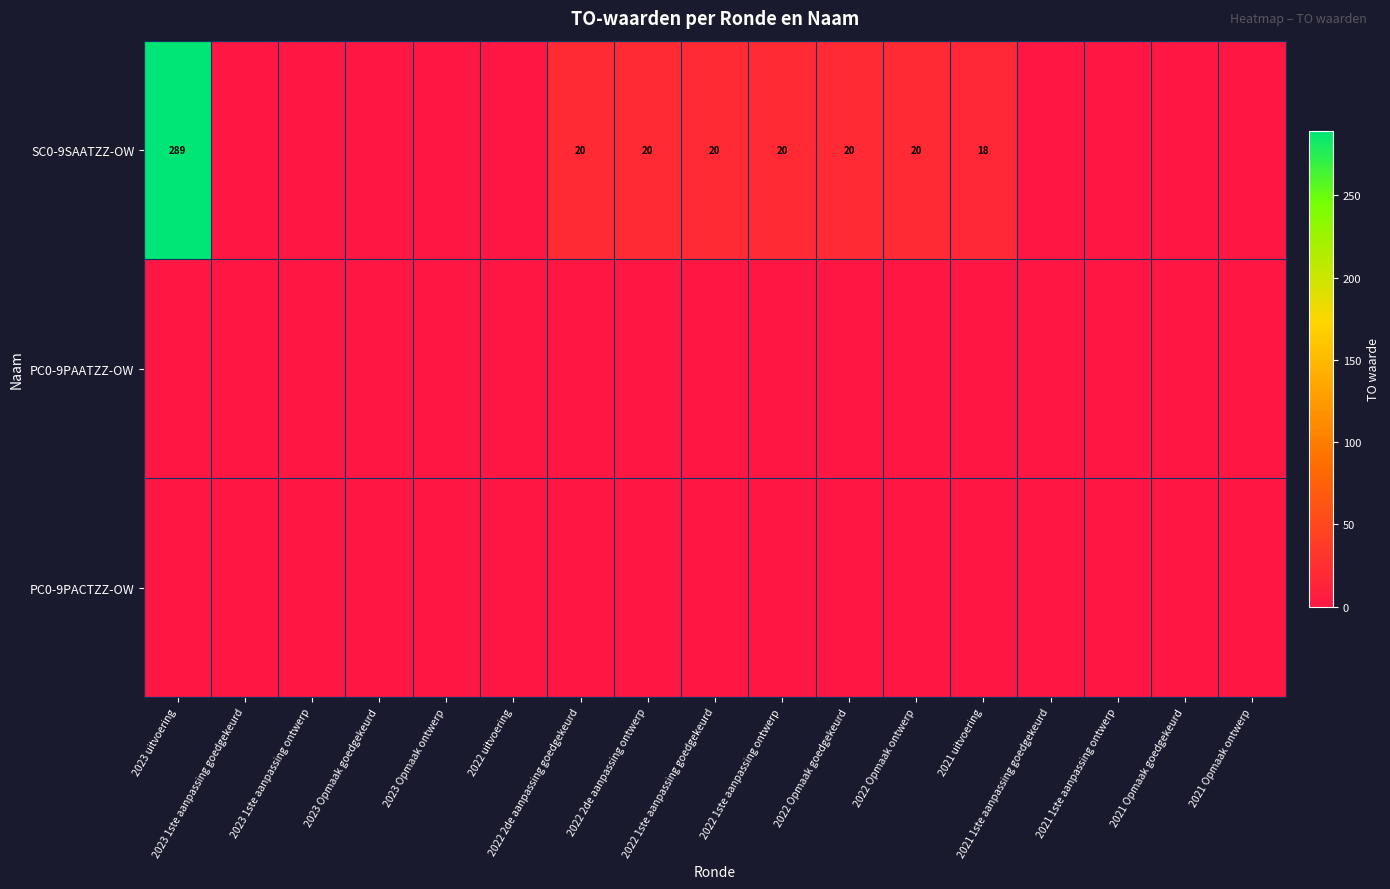

At how many categories does at least one series exceed 218?

1